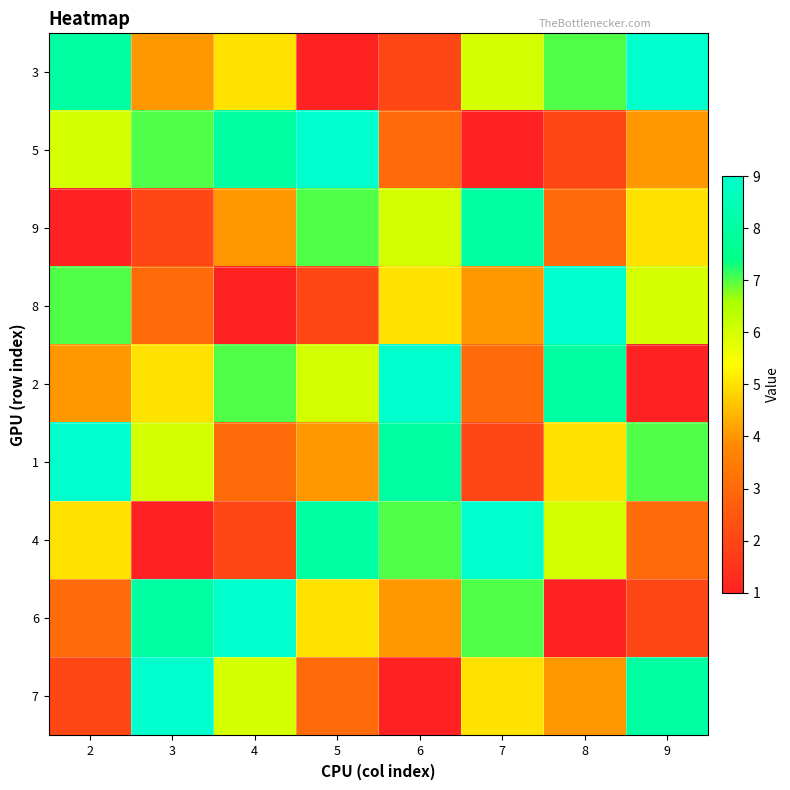

At 9, list the series in order from largest to smallest.

3, 7, 1, 8, 9, 5, 4, 6, 2